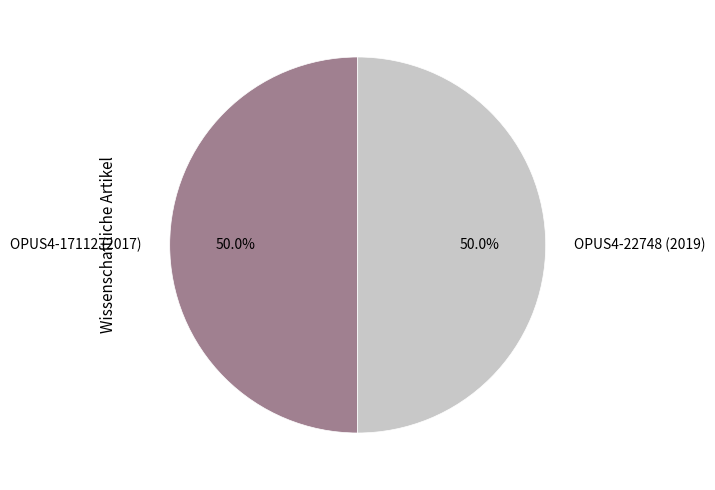

What is the total percentage of OPUS4-22748 (2019) and OPUS4-17112 (2017)?

100.0%